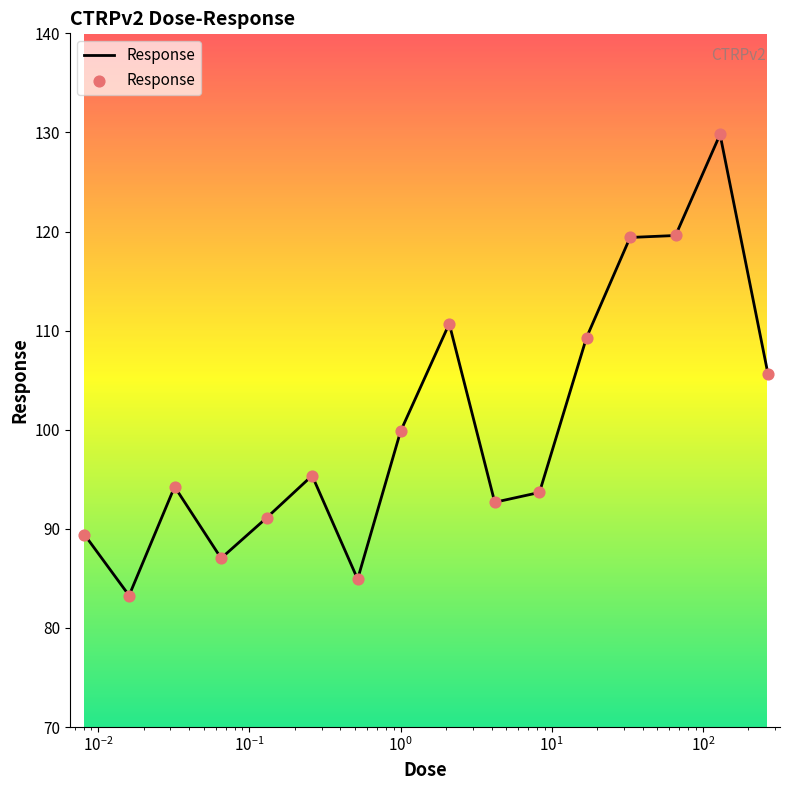

What is the minimum value shown in the chart?

83.3